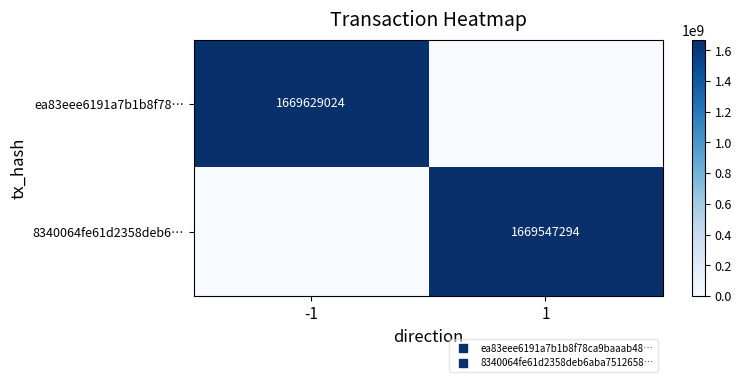

Which series has the widest spread of values?

ea83eee6191a7b1b8f78…